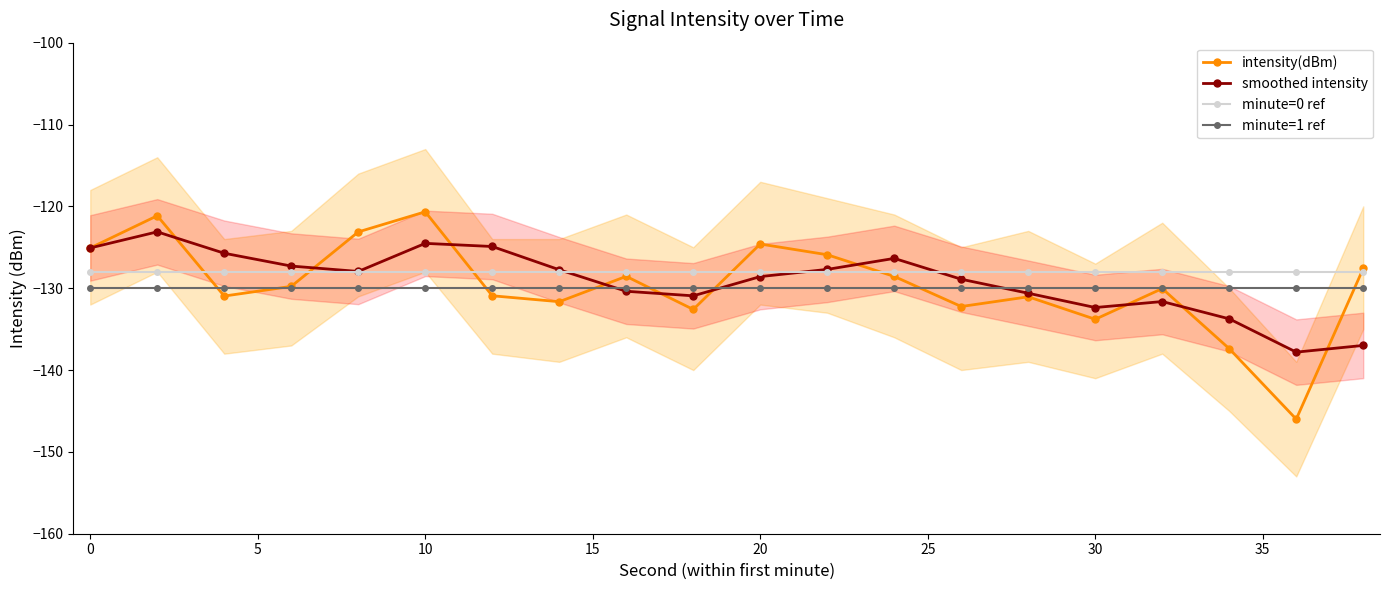

True or false: minute=0 ref and minute=1 ref cross at least once.

False